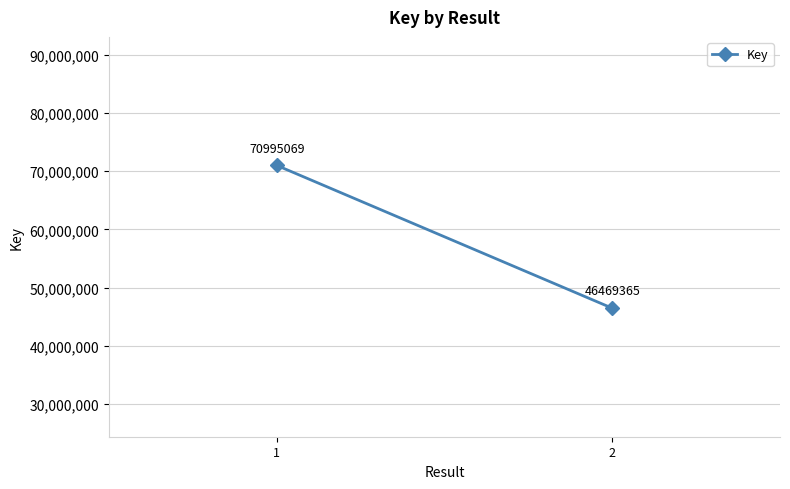

Count the values in the range 46469365 to 70995069.

2